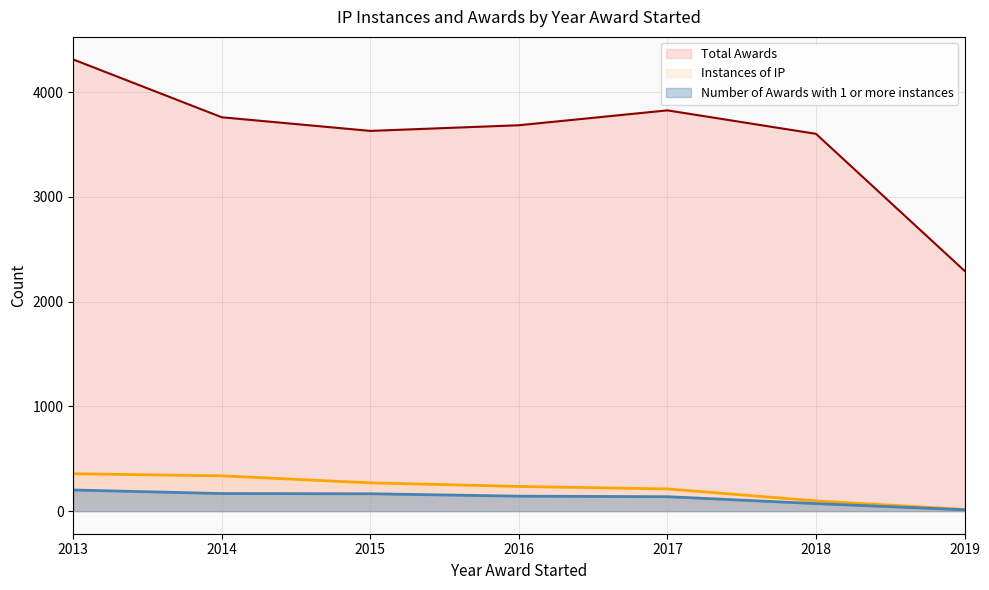

List the series in order of their peak value, highest first.

Total Awards, Instances of IP, Number of Awards with 1 or more instances